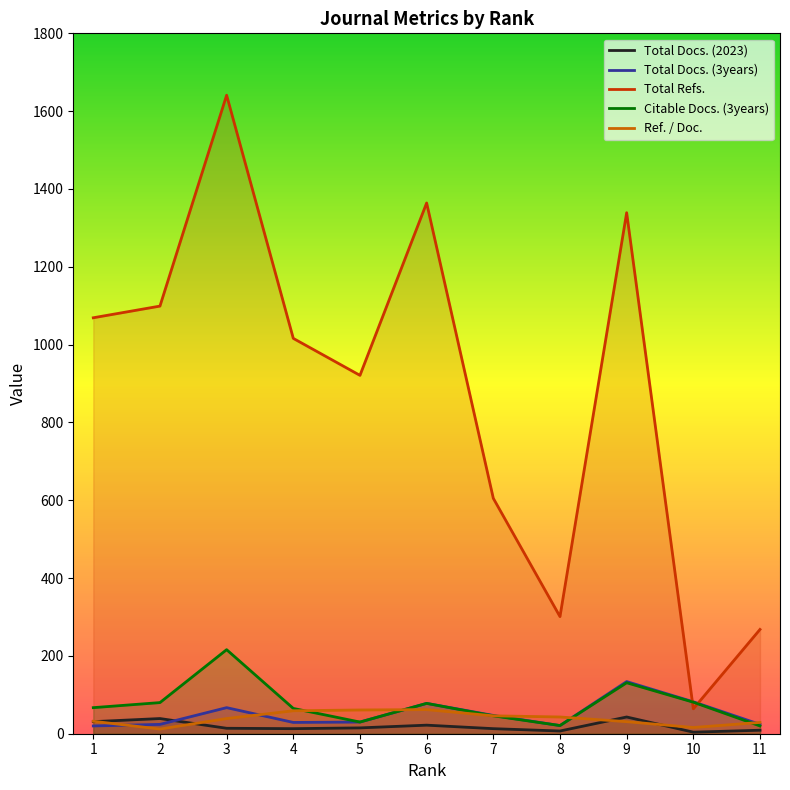

What are all the series names shown in the legend?

Total Docs. (2023), Total Docs. (3years), Total Refs., Citable Docs. (3years), Ref. / Doc.